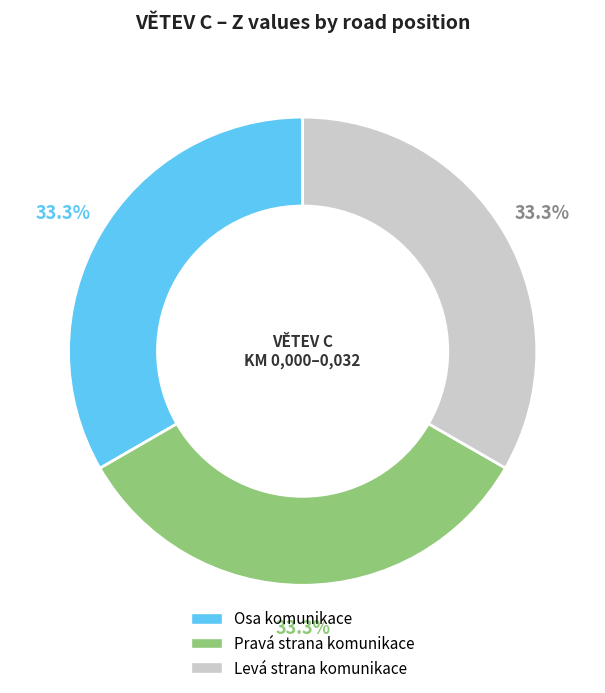

To the nearest percent, what is the average slice percentage?

33%